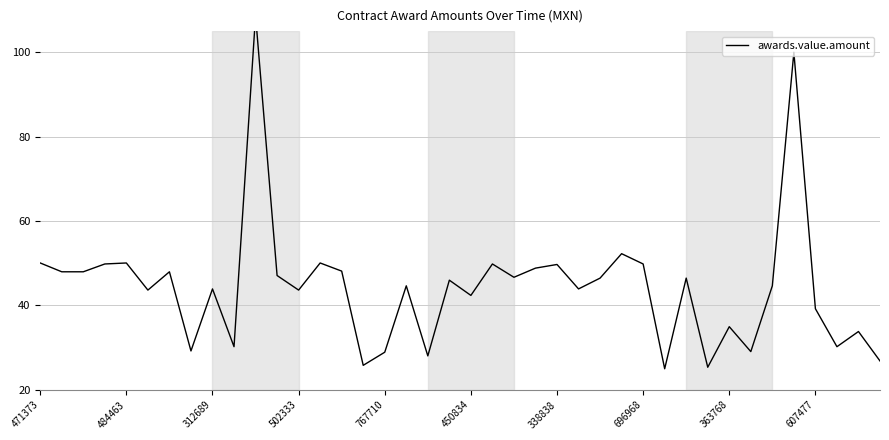

Is this an area chart (filled region under the line)?

No